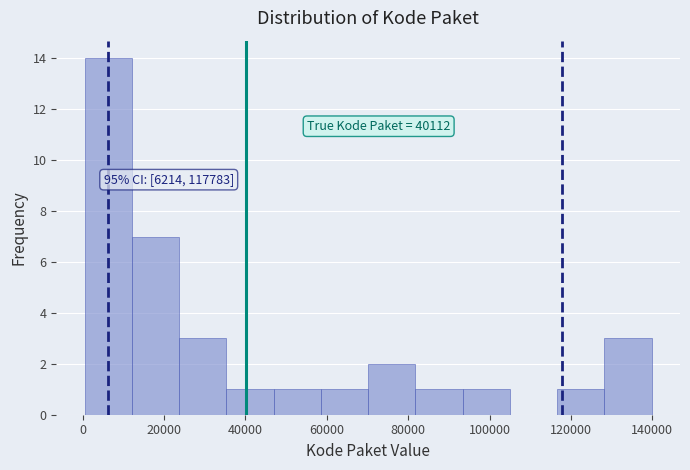

Which range on the x-axis has the tallest bar?

0 to 12000